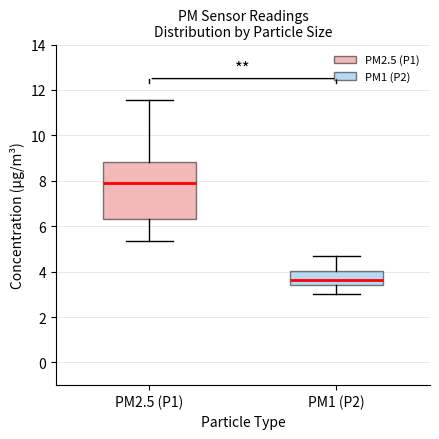

Which box's median line is the lowest?

PM1 (P2)